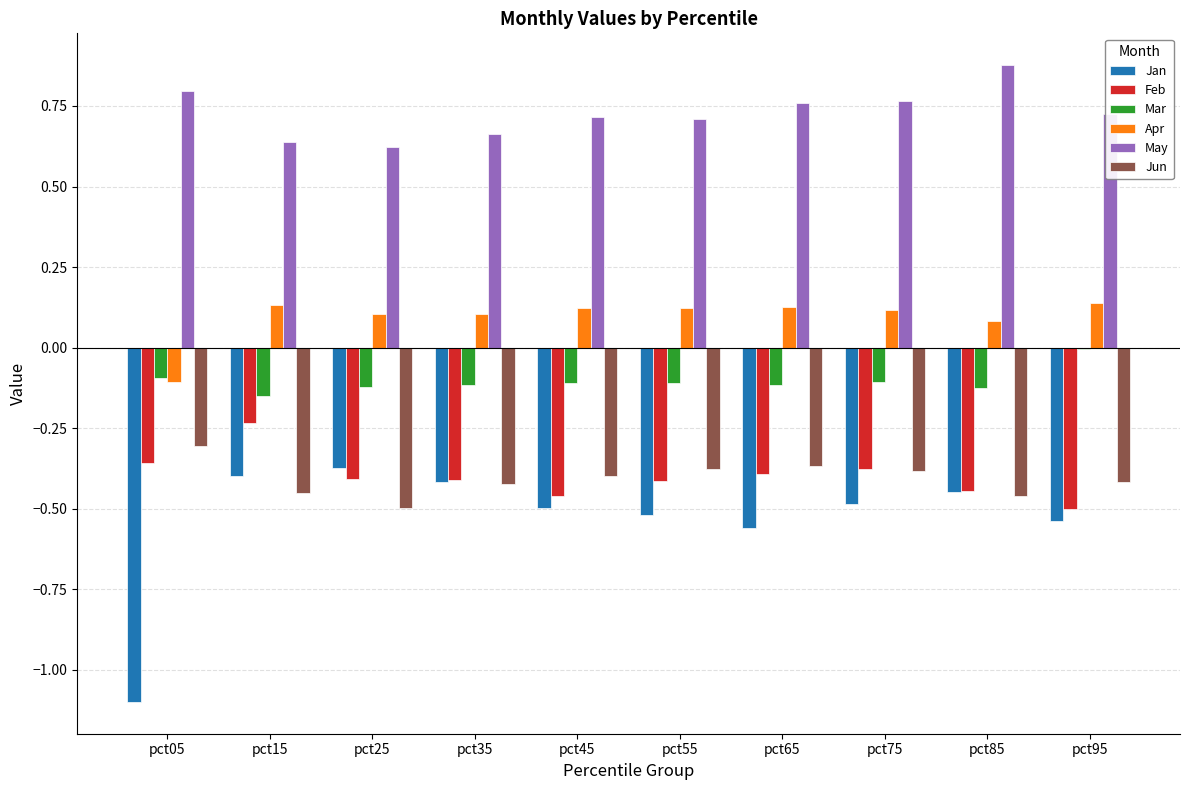

The value of Jun at pct15 is -0.7. True or false?

False